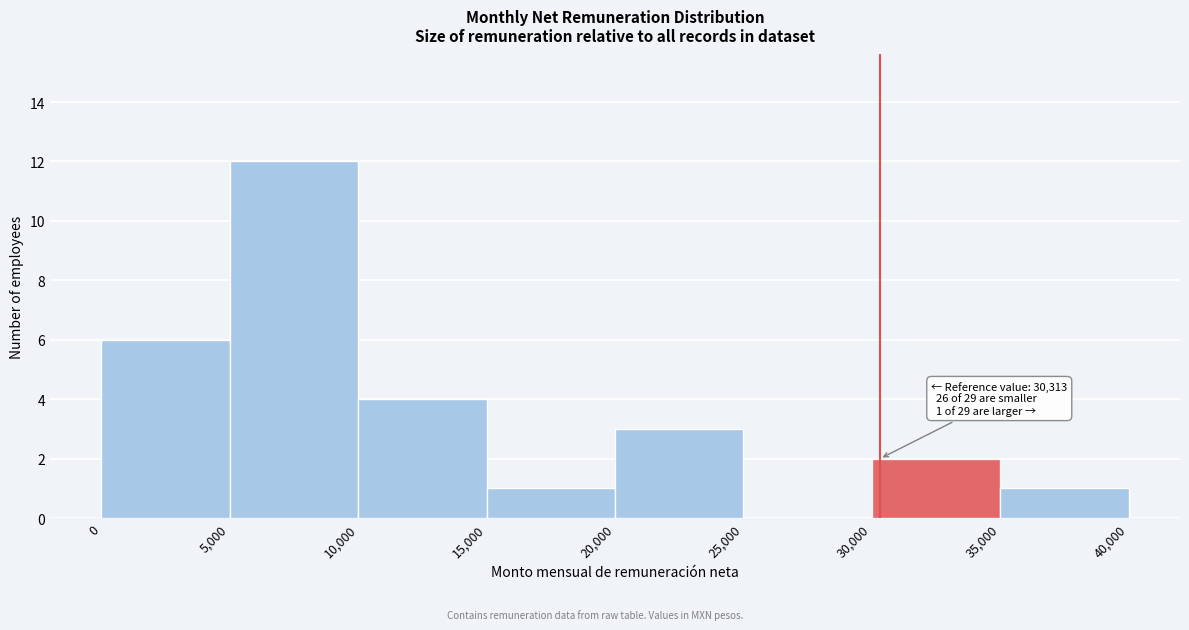

Over which range of the x-axis is the bar tallest?

5,000 to 10,000